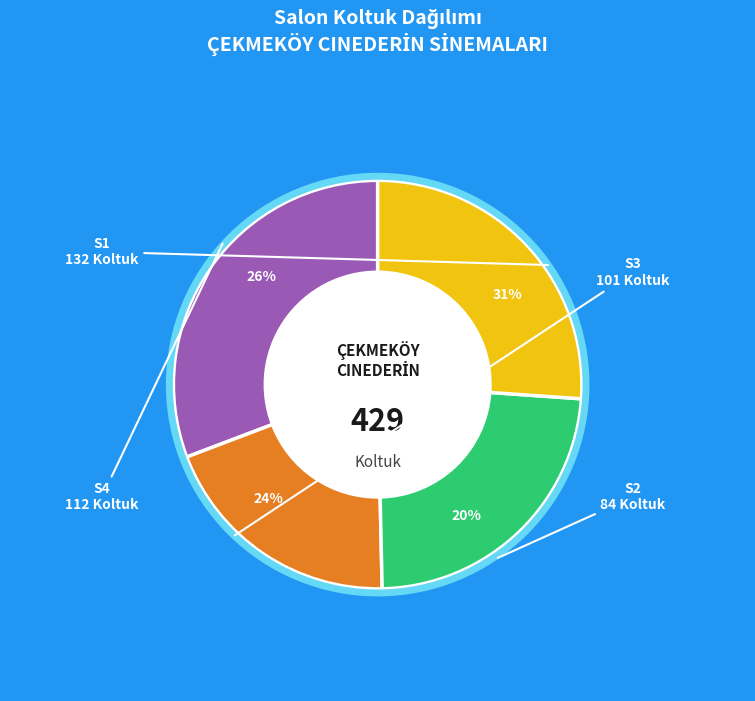

True or false: S2 accounts for 13% of the total.

False